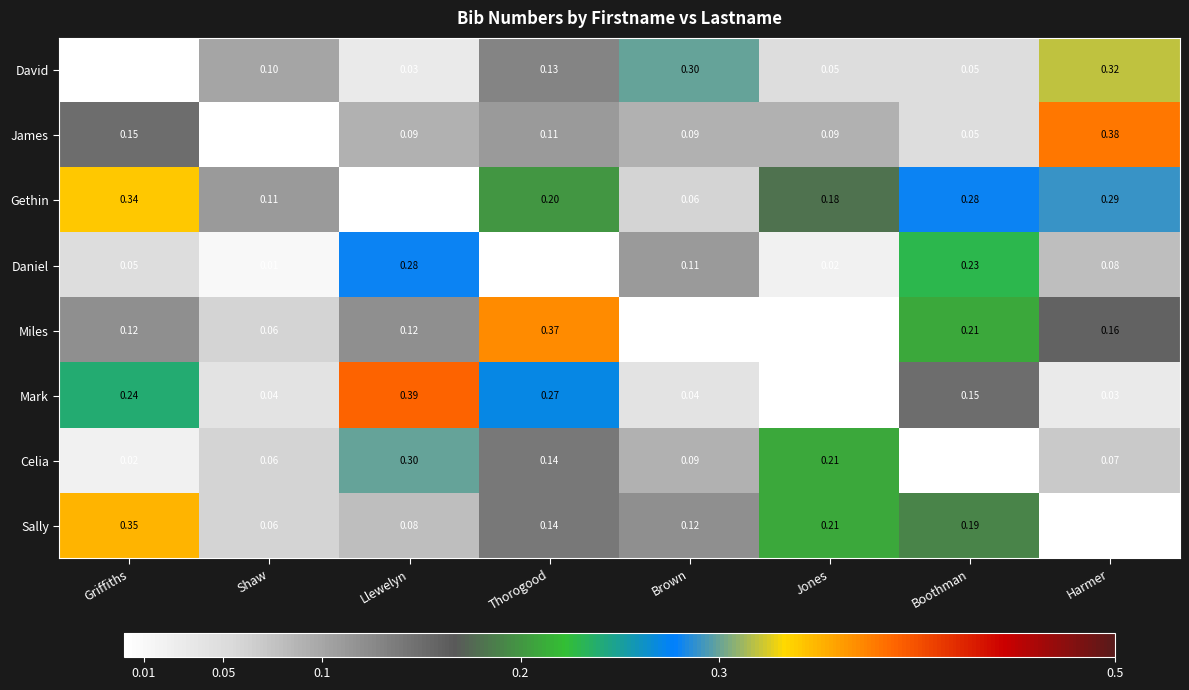

How many distinct data groups are displayed?

8